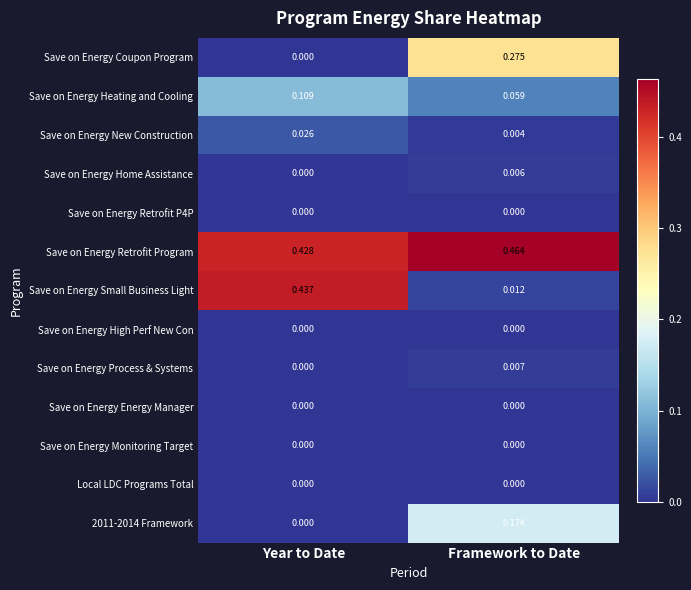

Which category has the lowest value in the Save on Energy Small Business Light series?

Framework to Date